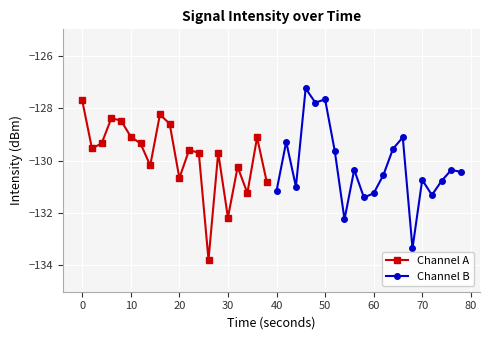

How many series are shown in this chart?

2